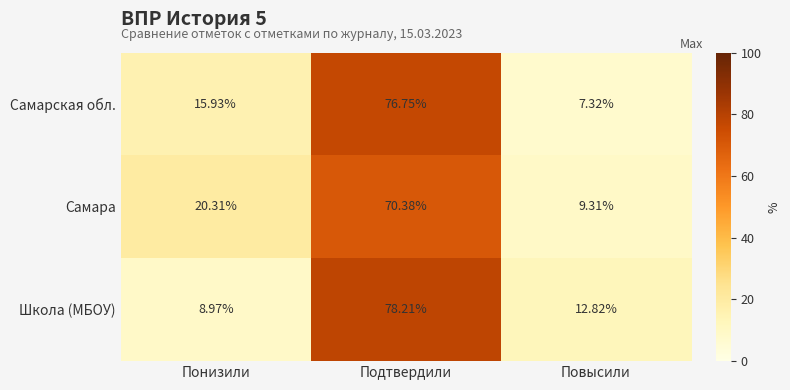

At which category is the sum across all series the highest?

Подтвердили